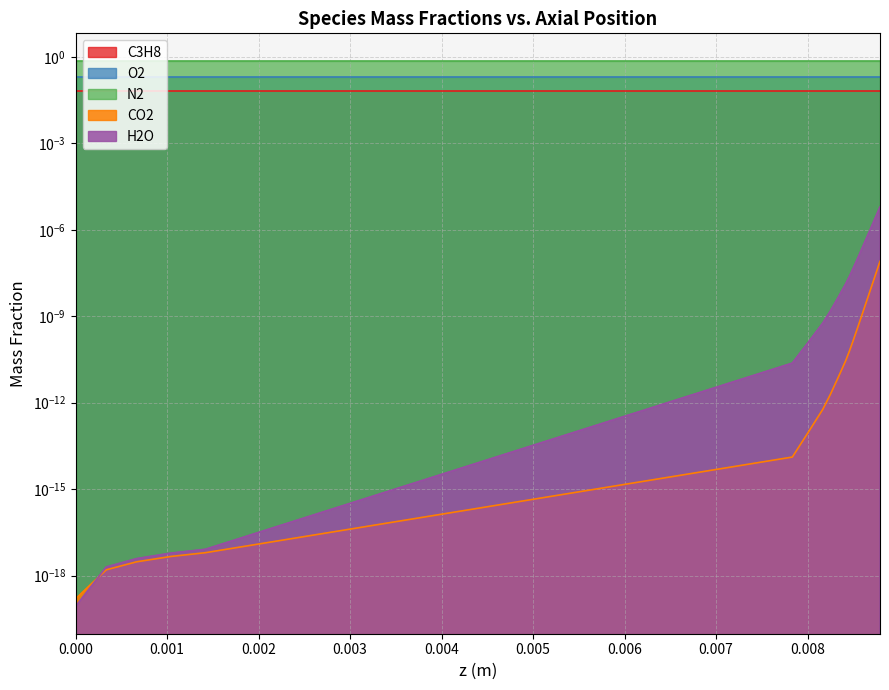

True or false: H2O has more than 0 interior local peaks.

False